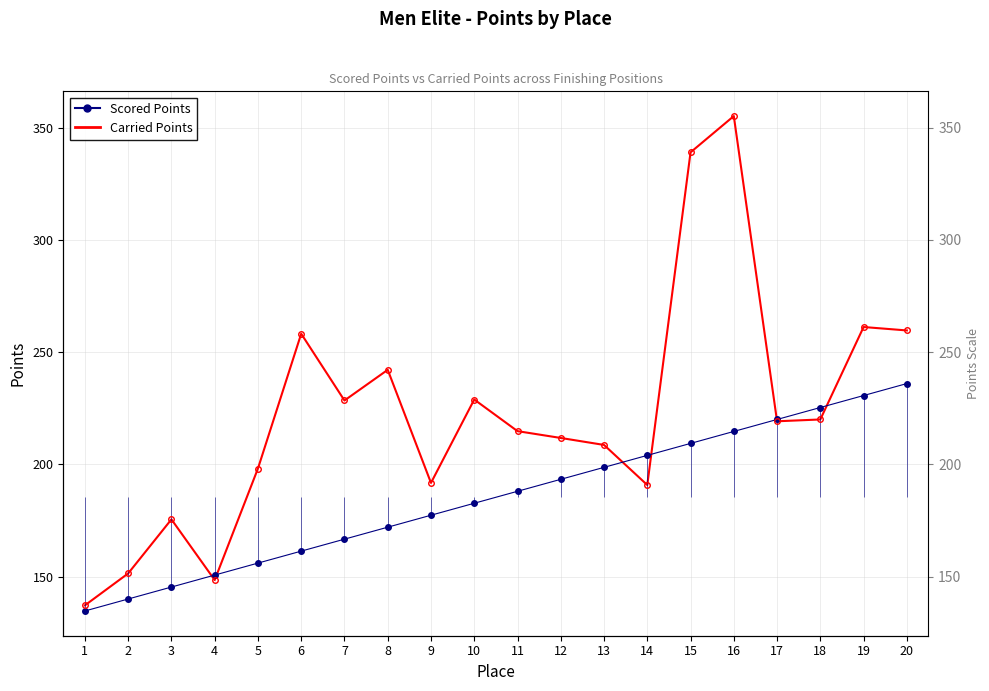

Reading right to left, transcribe all the data shown in this chart.

Scored Points: 236.0	230.7	225.3	220.0	214.7	209.3	204.0	198.7	193.3	188.0	182.7	177.4	172.0	166.7	161.4	156.0	150.7	145.4	140.0	134.7
Carried Points: 259.7	261.2	220.0	219.2	355.1	339.0	190.8	208.7	211.8	214.8	228.9	191.8	242.1	228.5	258.2	198.2	148.5	175.5	151.4	137.2